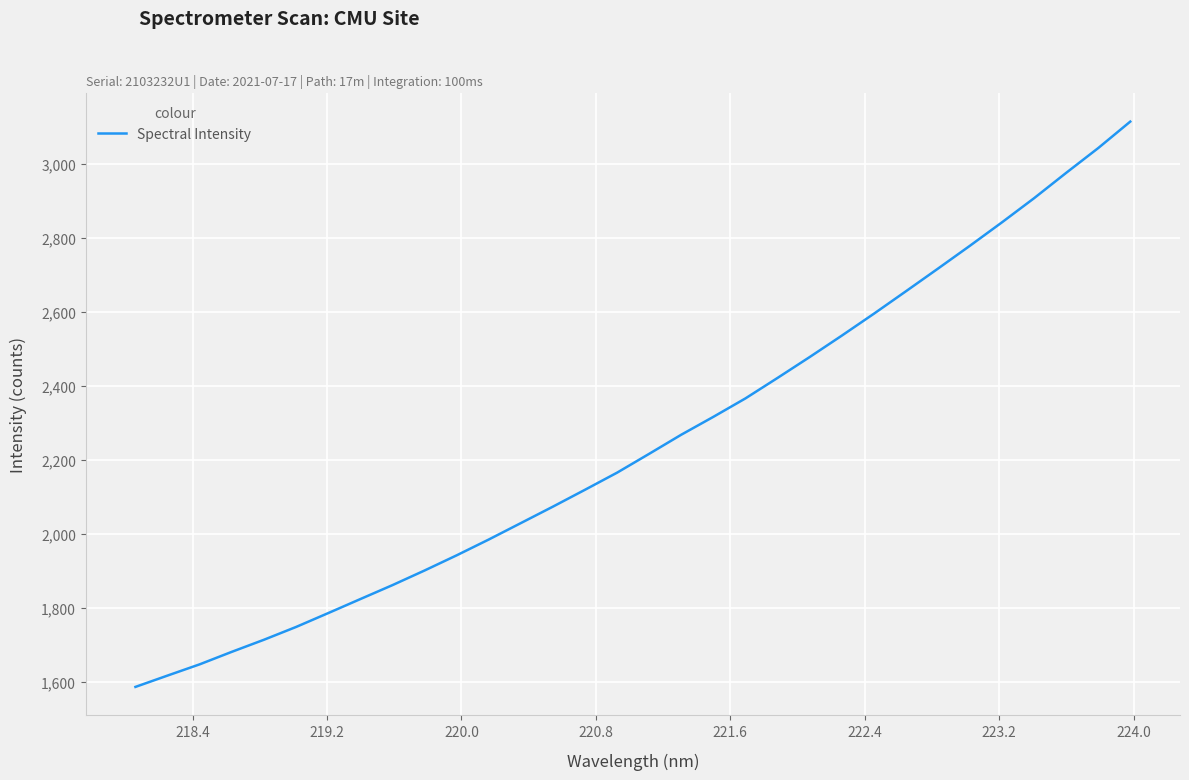

What is the difference between the maximum and minimum values?

1529.1